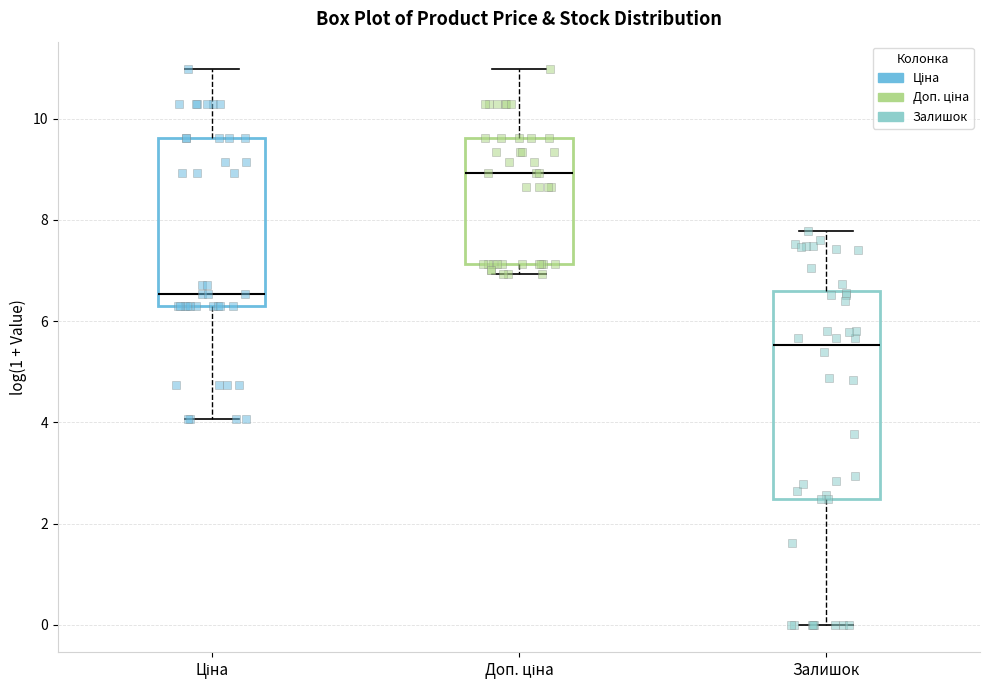

Where does the median line of the box for Ціна sit on the y-axis? The values are not printed on the chart, so give them approximately, as read against the axis.

6.6